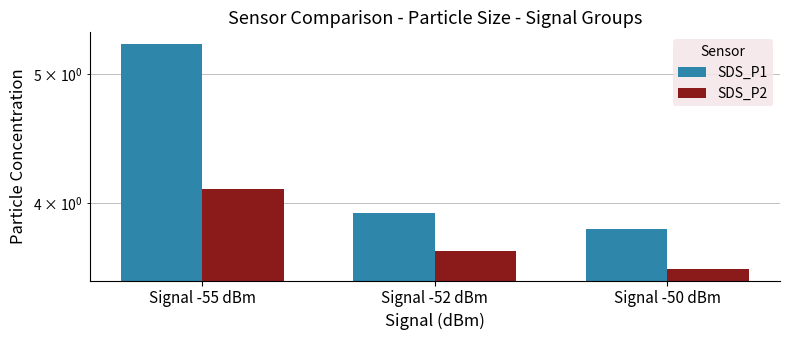

What is the minimum value for SDS_P1?

3.8